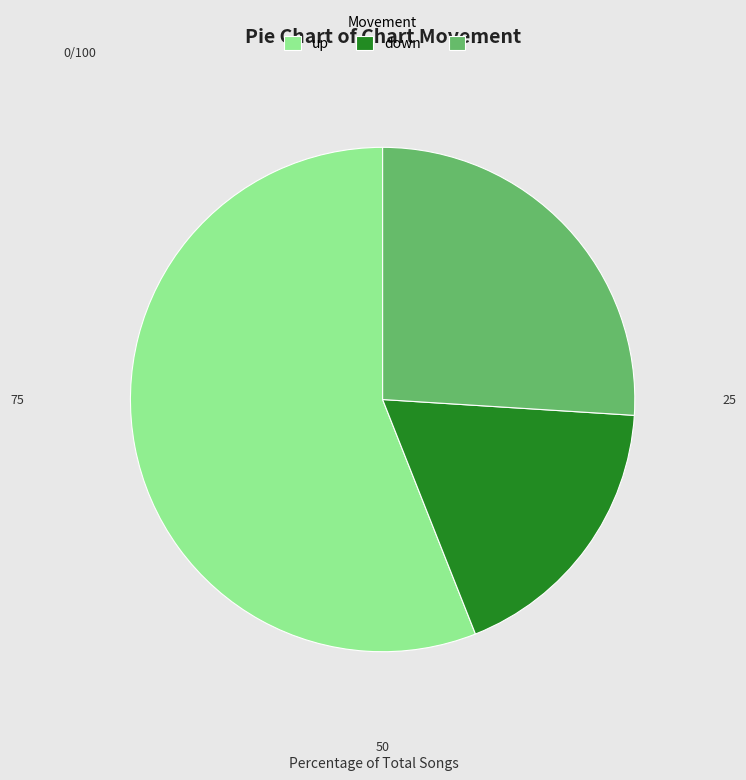

Does - account for over 50% of the chart?

No